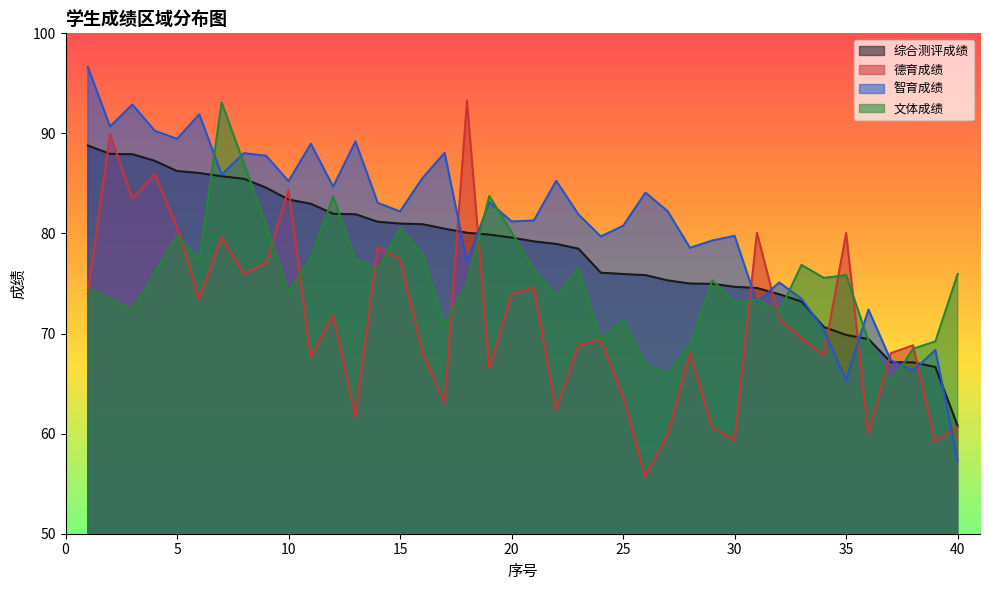

What is the average value of the 文体成绩 series?

75.3